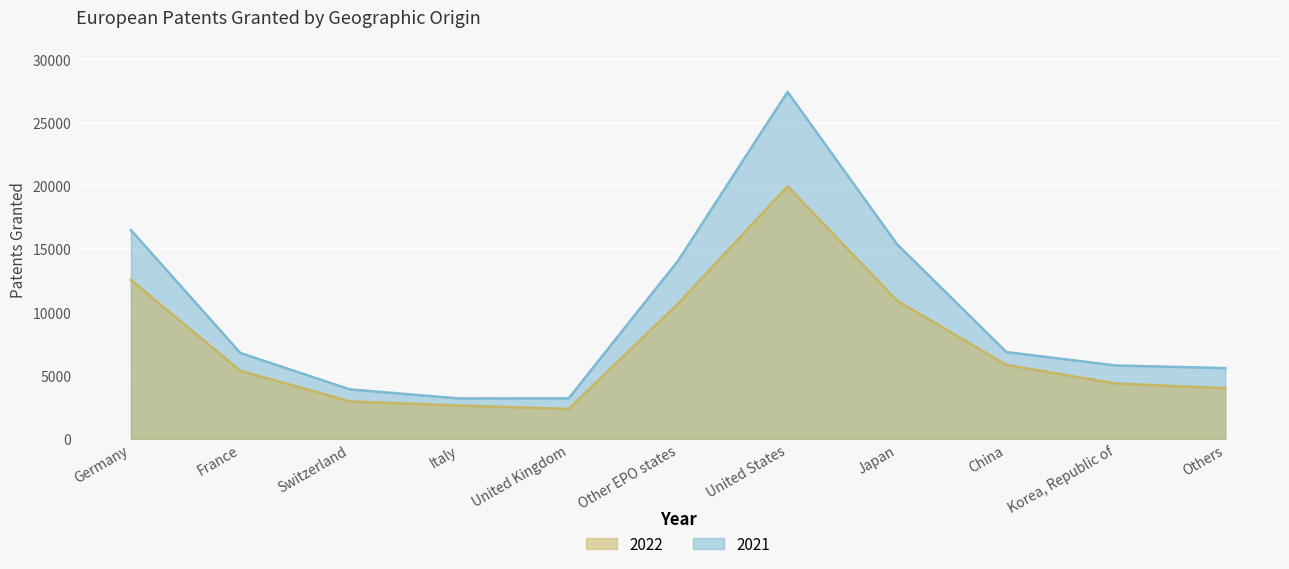

At which label does 2022 reach its peak?

United States